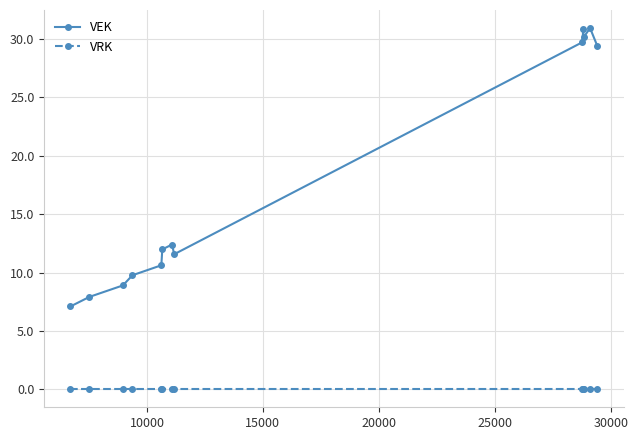

Rank the series by their maximum value, from highest to lowest.

VEK, VRK